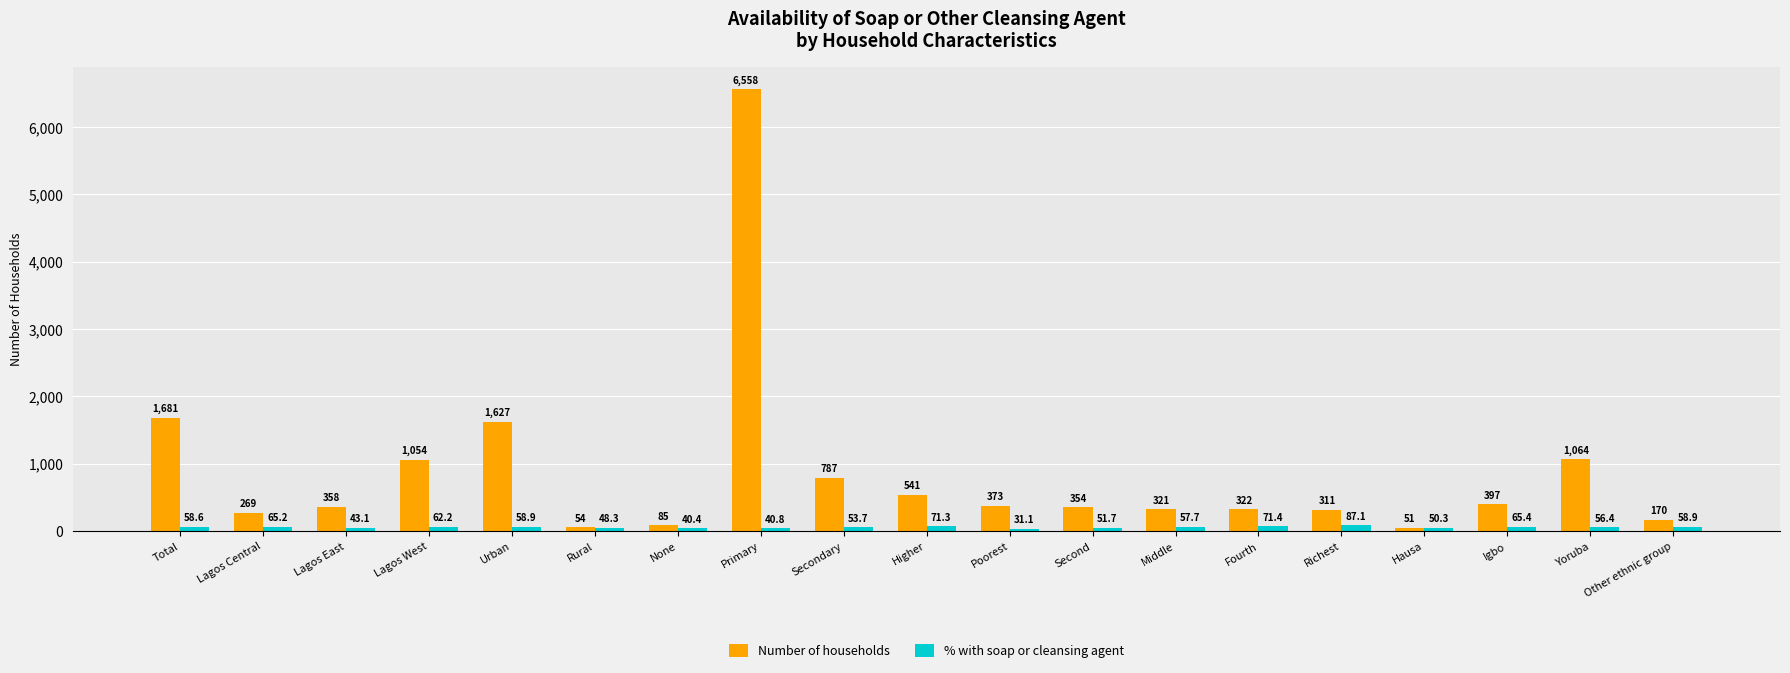

Reading right to left, transcribe all the data shown in this chart.

Number of households: 169.9	1063.6	396.8	50.7	310.9	321.6	321.3	353.9	373.3	540.5	787.3	6558.1	85.1	53.7	1627.3	1053.9	357.8	269.3	1681.0
% with soap or cleansing agent: 58.9	56.4	65.4	50.3	87.1	71.4	57.7	51.7	31.1	71.3	53.7	40.8	40.4	48.3	58.9	62.2	43.1	65.2	58.6